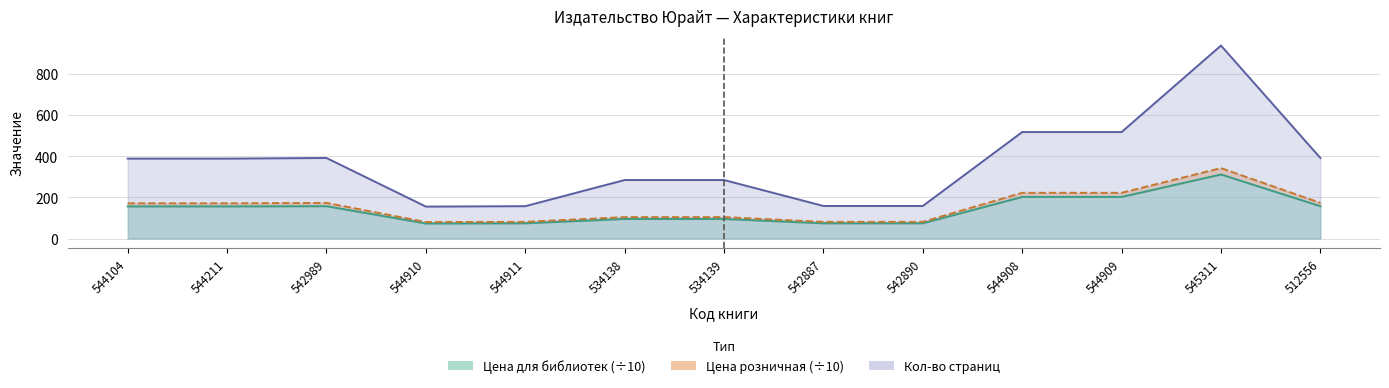

Does the chart have visible grid lines?

Yes